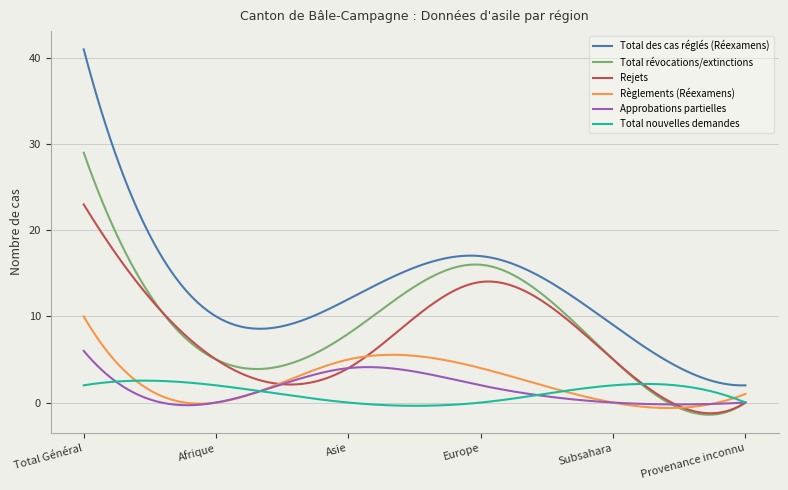

What is the difference between the maximum and second lowest values in the Total nouvelles demandes series?

2.9